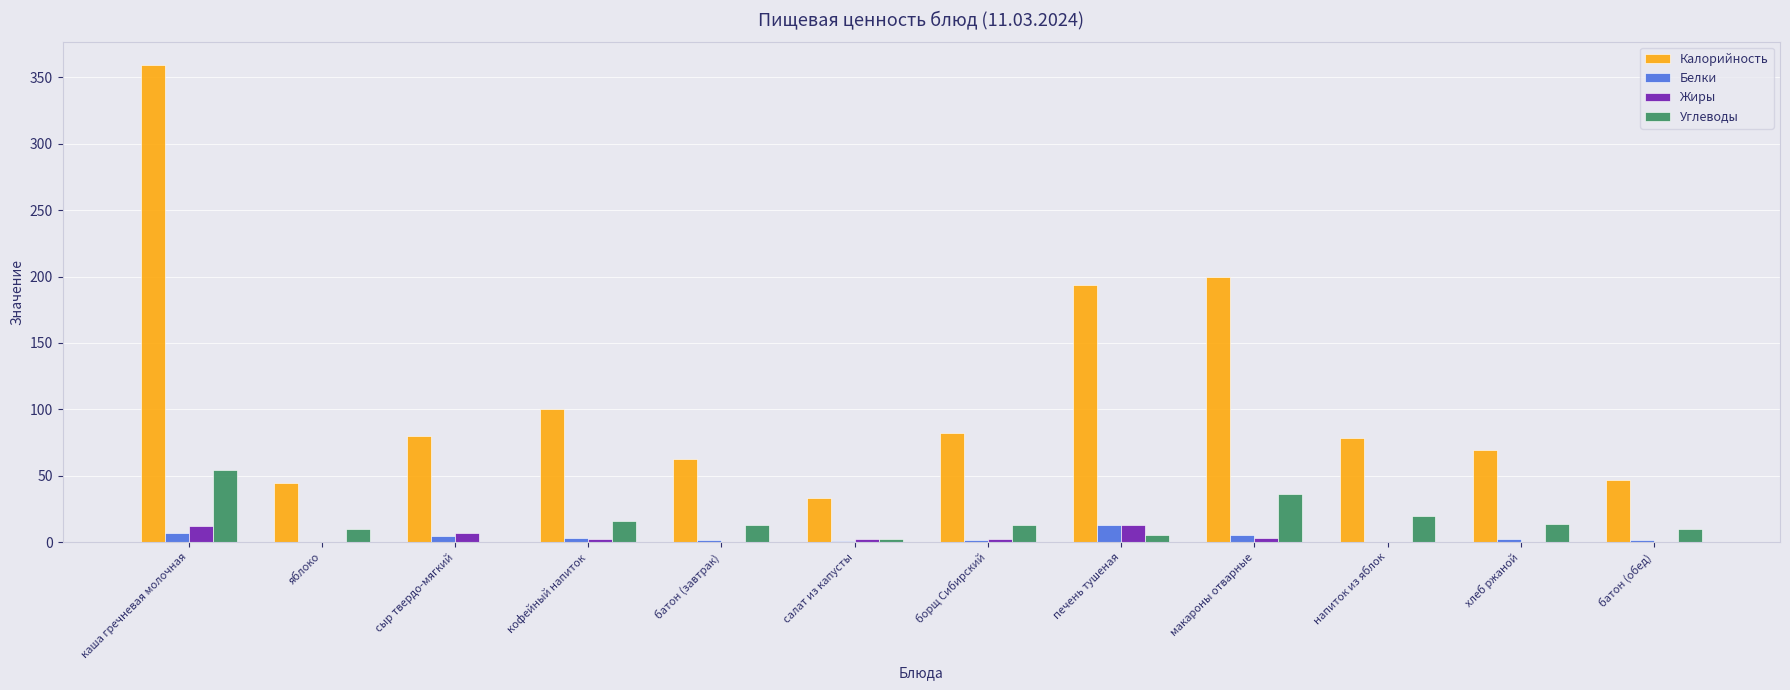

What is the sum of all Углеводы values?

193.7